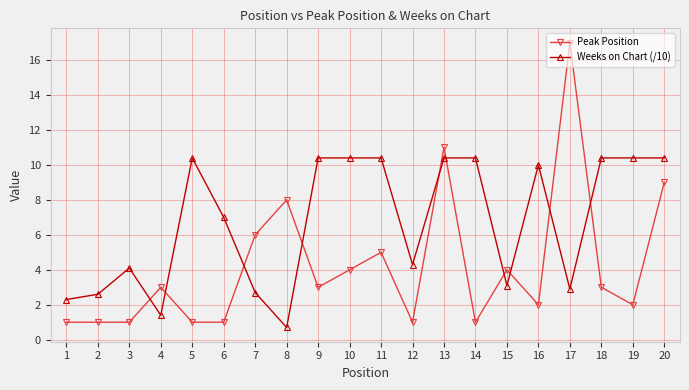

Where is Weeks on Chart (/10) nearest to the value 5?

12